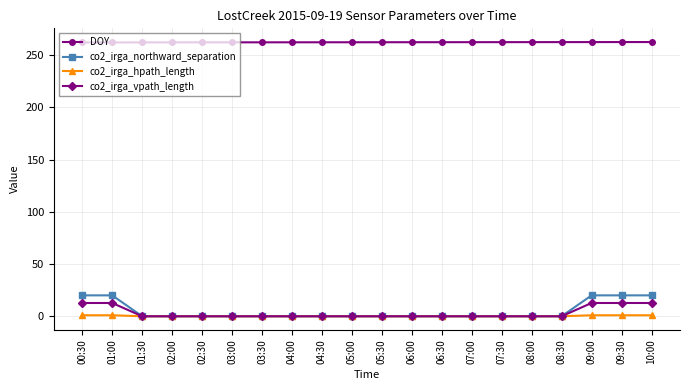

What position from the left is 06:30?

13